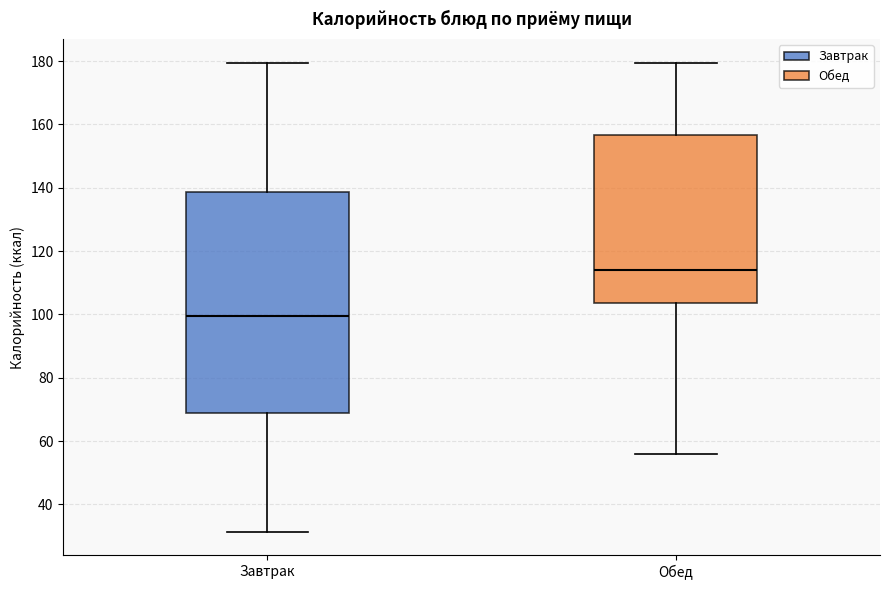

Reading left to right, transcribe this box plot: for each box, give where its median line is, the range the box spans, and where its two whiskers end, as read against the y-axis. The values are not printed on the chart, so give them approximately, as read against the axis.

Завтрак: median 100, box 70 to 138, whiskers 32 to 180
Обед: median 114, box 104 to 156, whiskers 56 to 180